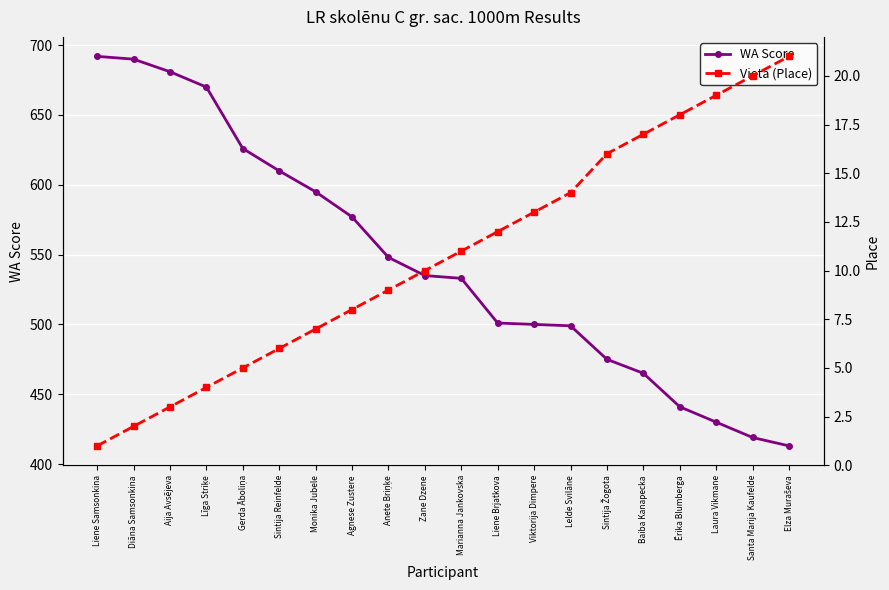

What is the minimum value for Vieta (Place)?

1